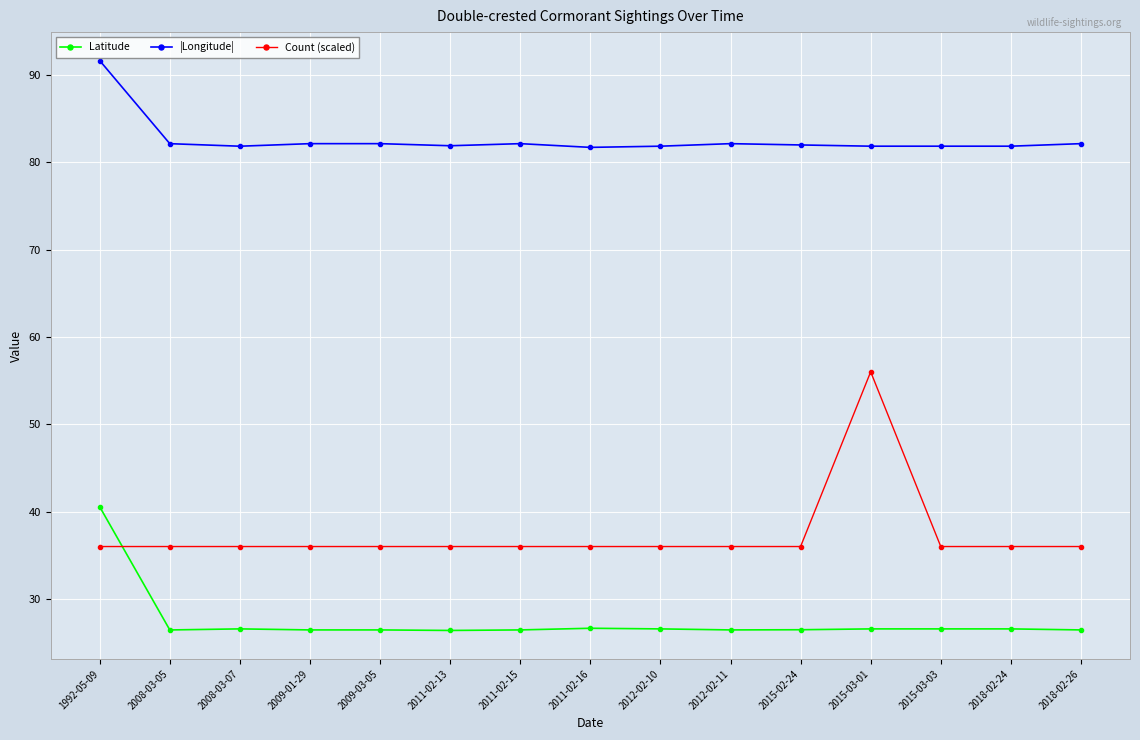

List the series in order of their overall mean, highest first.

|Longitude|, Count (scaled), Latitude